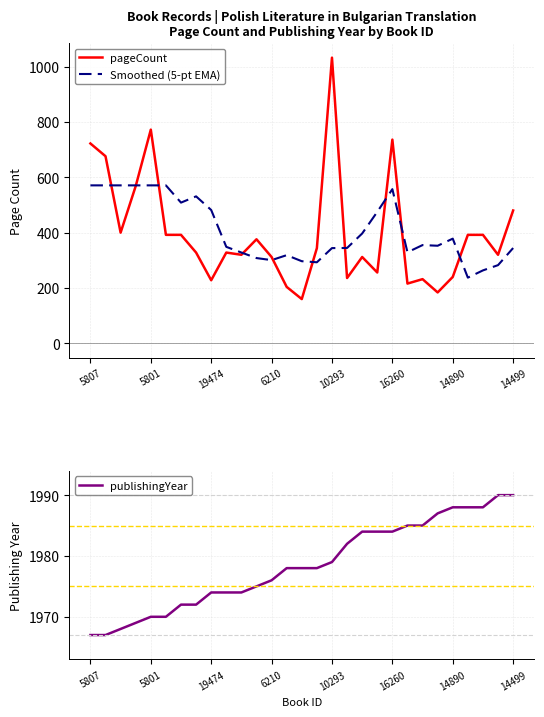

Which series has the largest total across all categories?

publishingYear